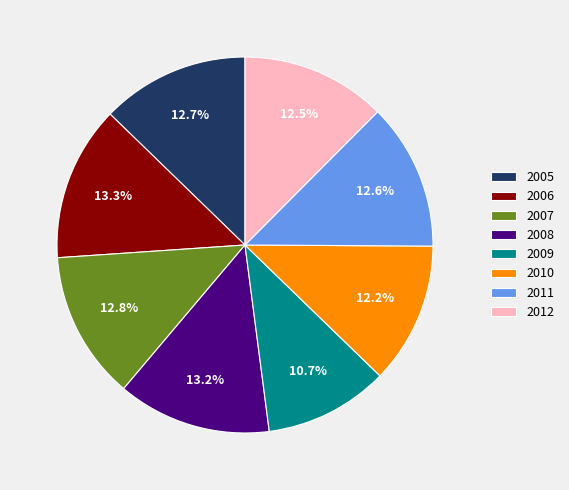

What is the ratio of the value at 2006 to the value at 2008?

1.0